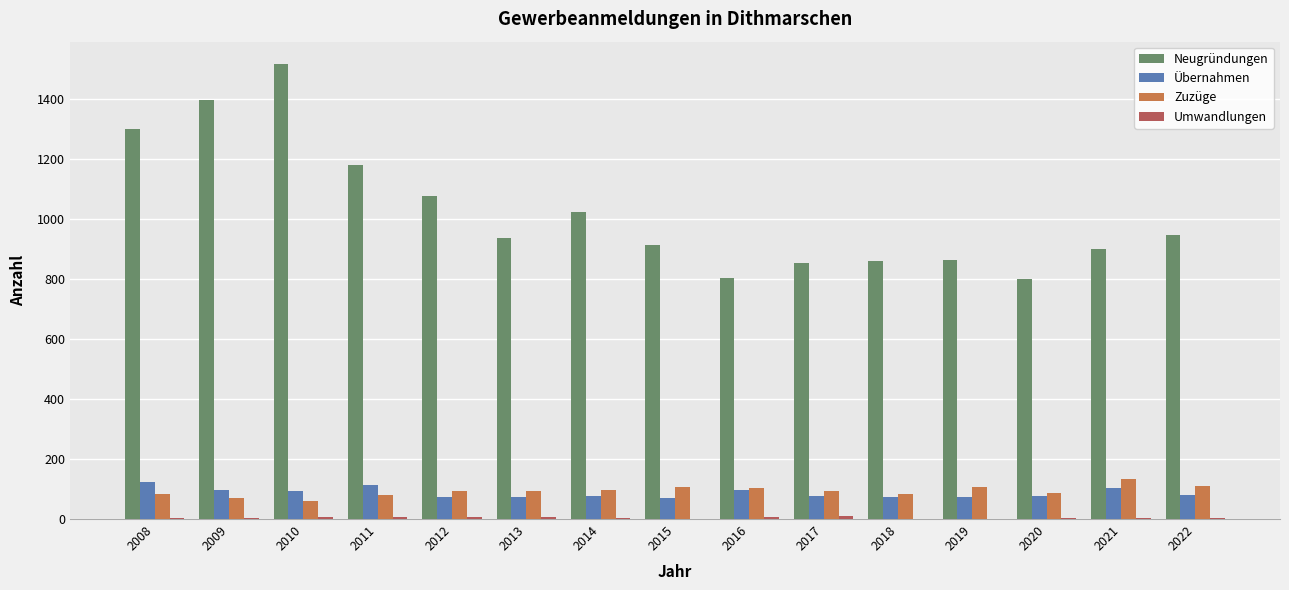

True or false: Zuzüge has a value of 70 at 2009.

True